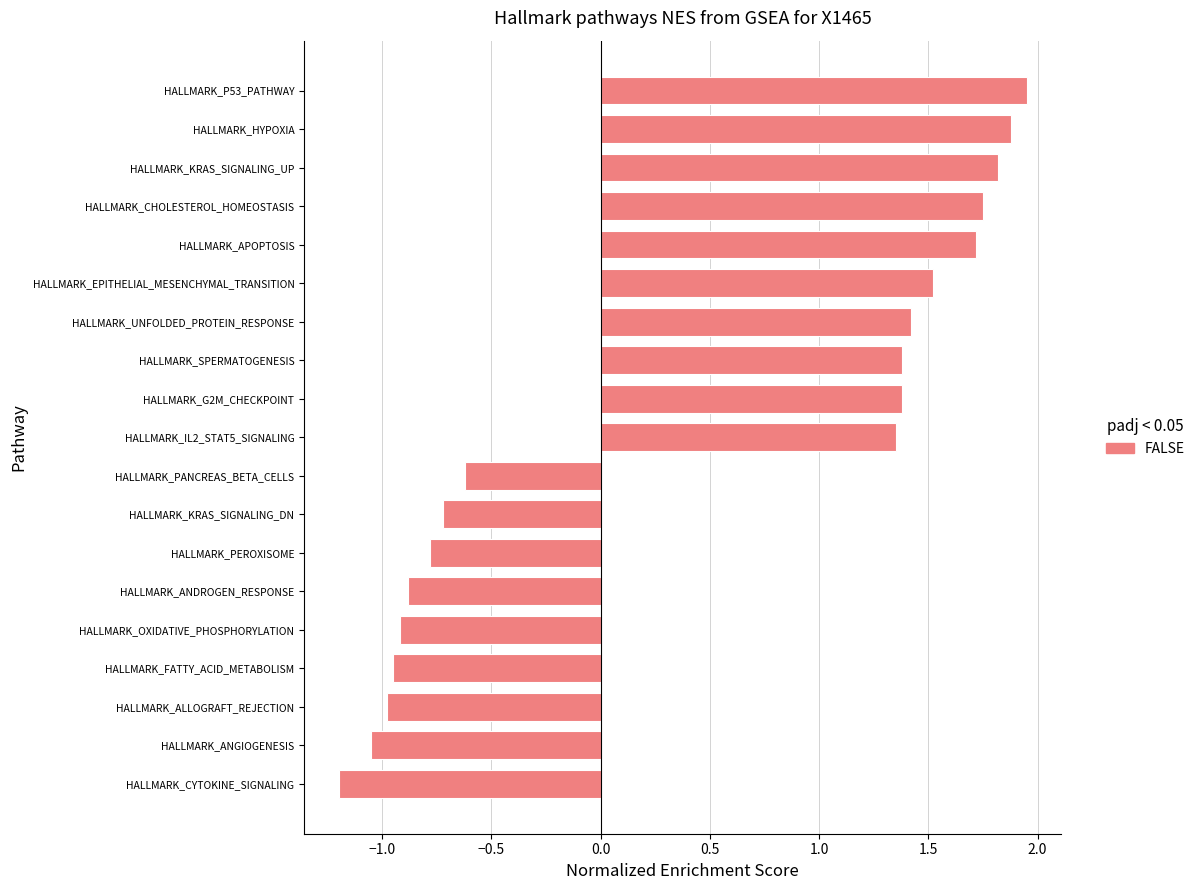

True or false: the data shows -1.5 at HALLMARK_ANDROGEN_RESPONSE.

False